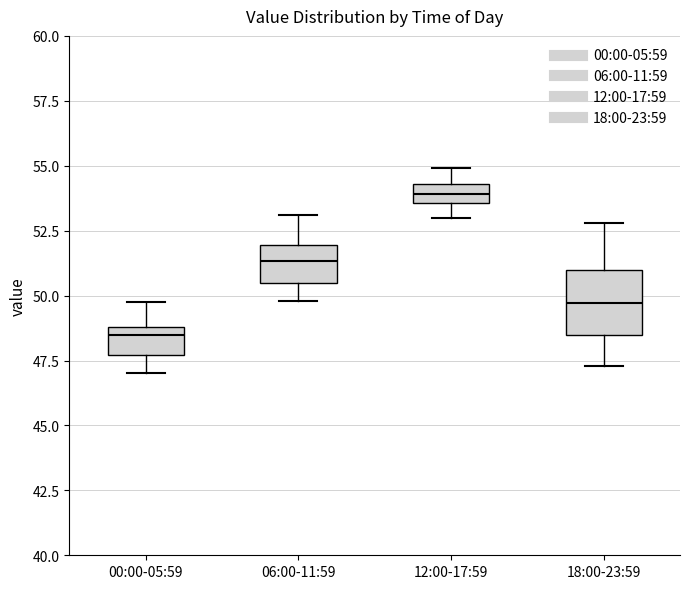

Which box's median line is the highest?

12:00-17:59